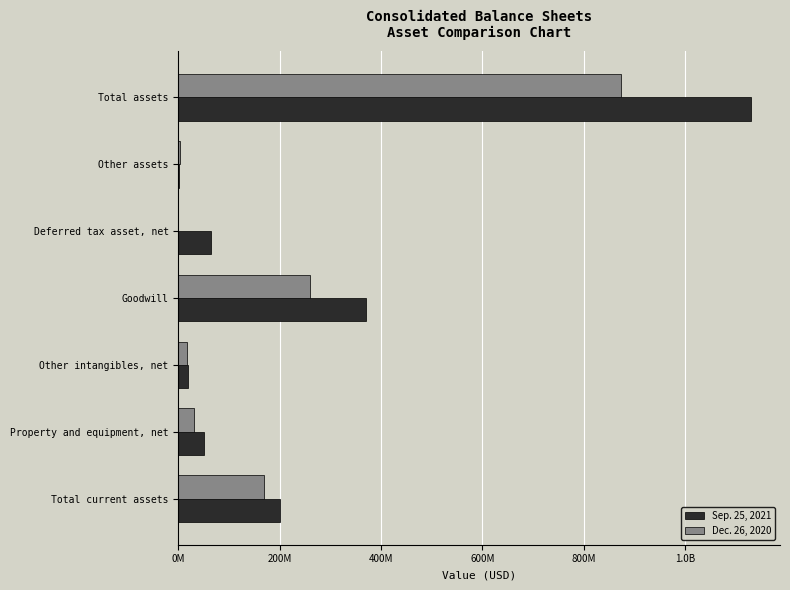

List the series in order of their overall mean, lowest first.

Dec. 26, 2020, Sep. 25, 2021